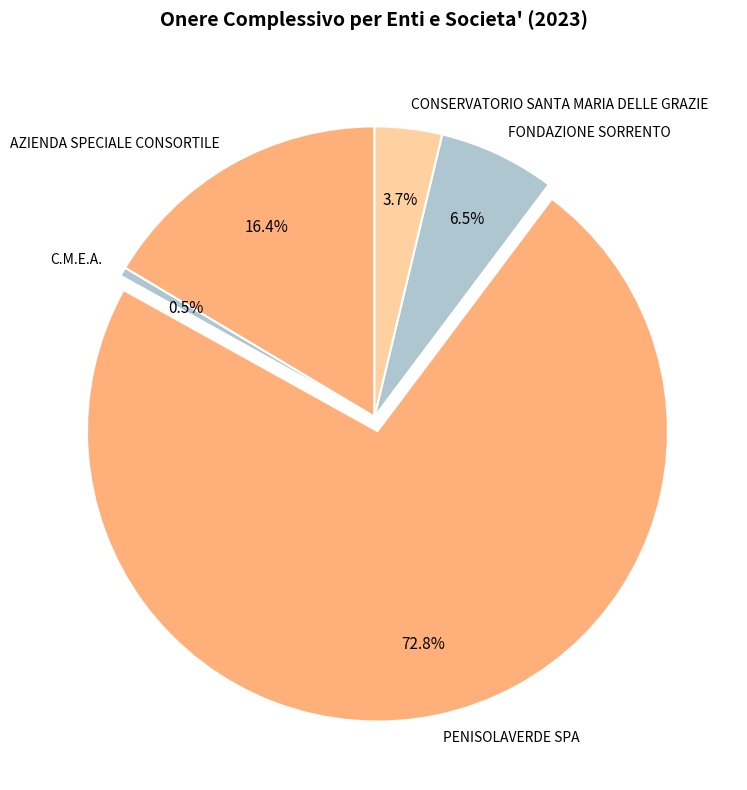

True or false: CONSERVATORIO SANTA MARIA DELLE GRAZIE accounts for 4% of the total.

True